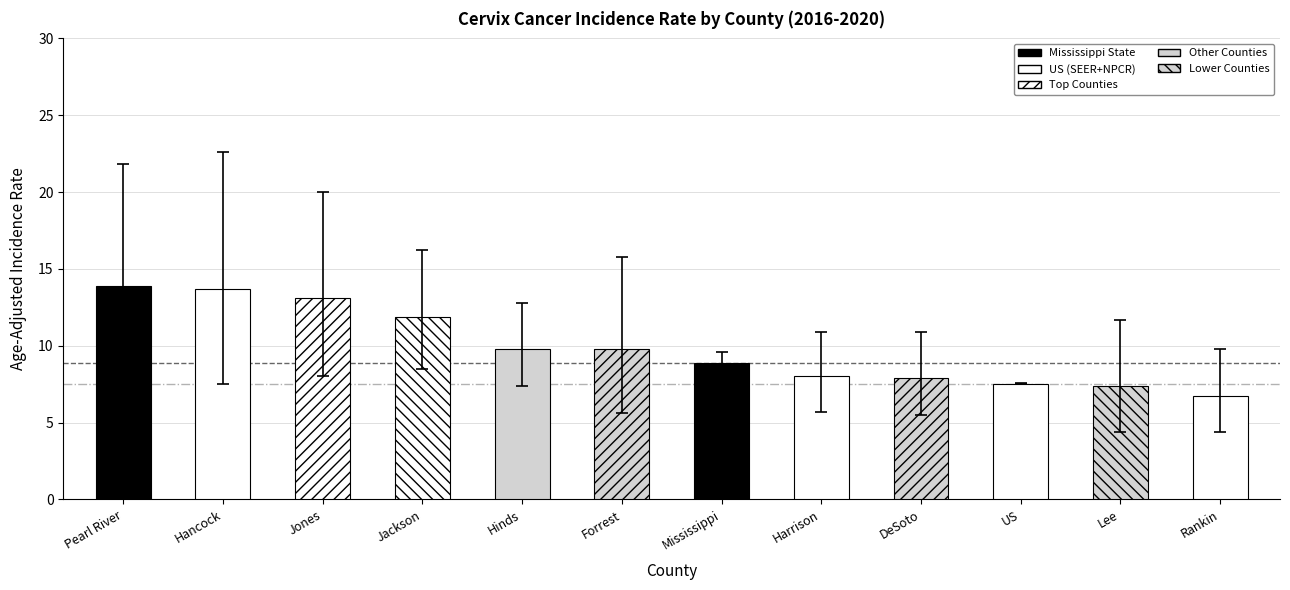

How many bars are there in total?

12